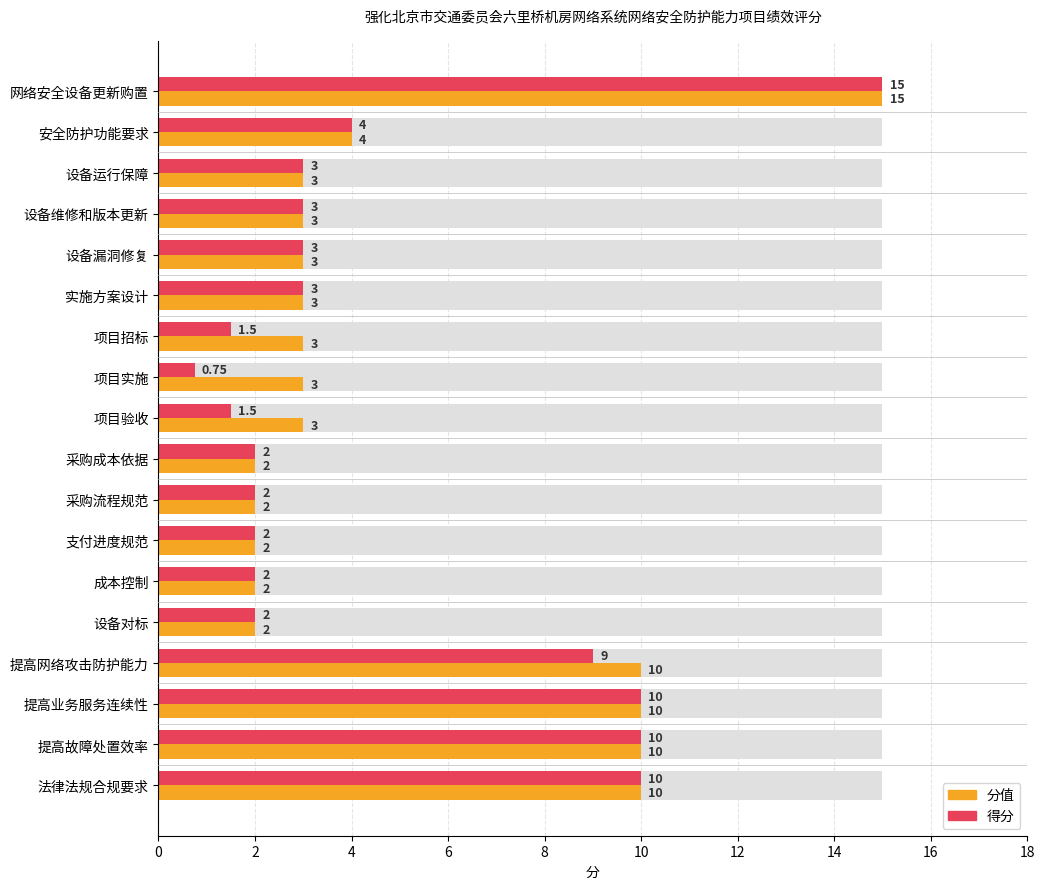

What value does the 分值 series have at 支付进度规范?

2.0